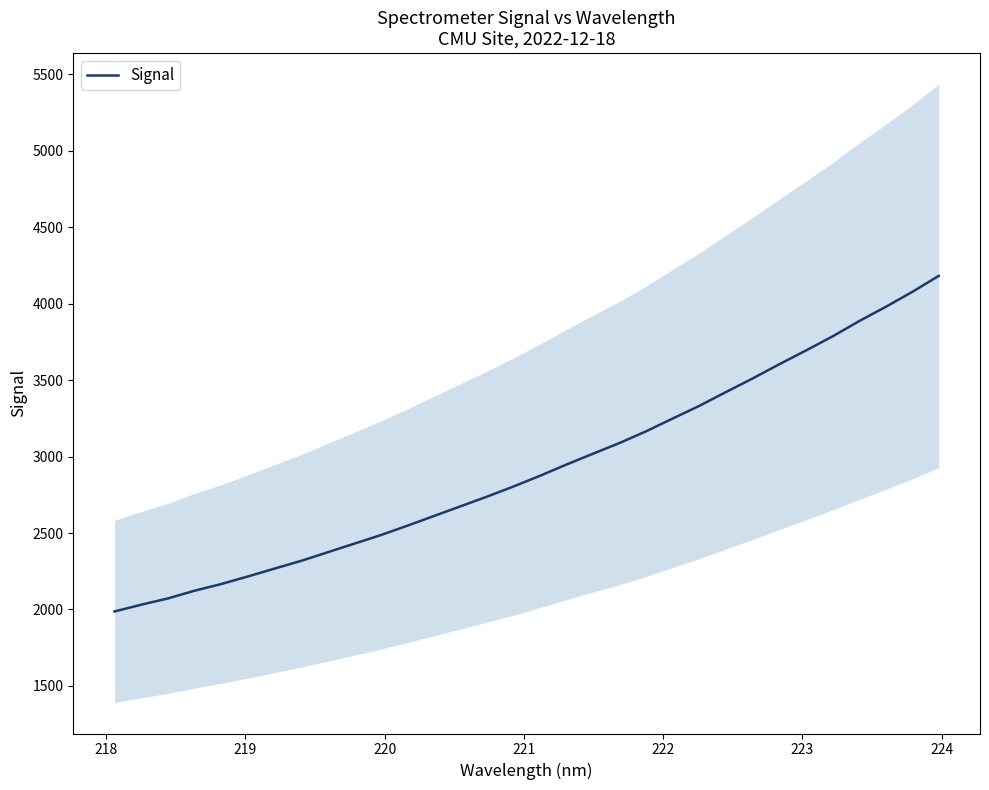

Does the chart display data point markers on the line(s)?

No